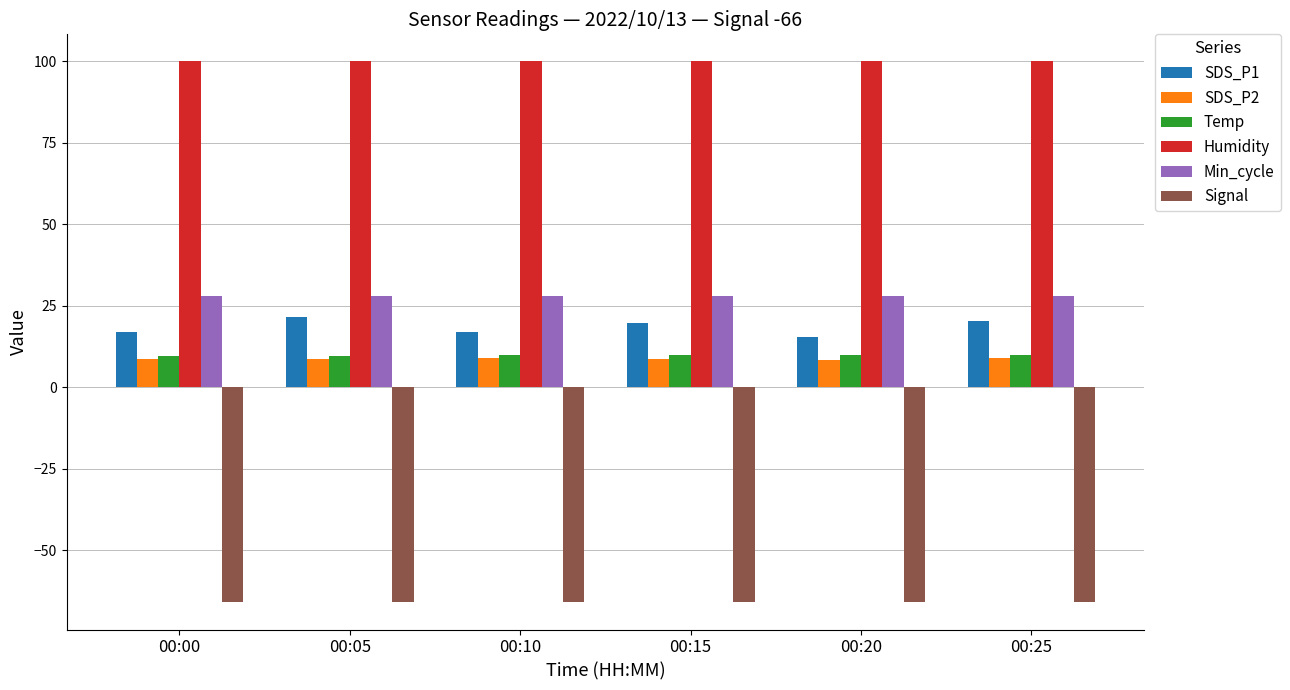

What is the difference between the highest and lowest values at 00:20?

165.9